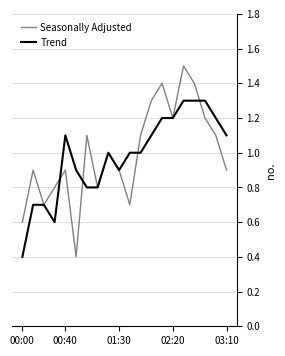

Rank the series by their maximum value, from highest to lowest.

Seasonally Adjusted, Trend